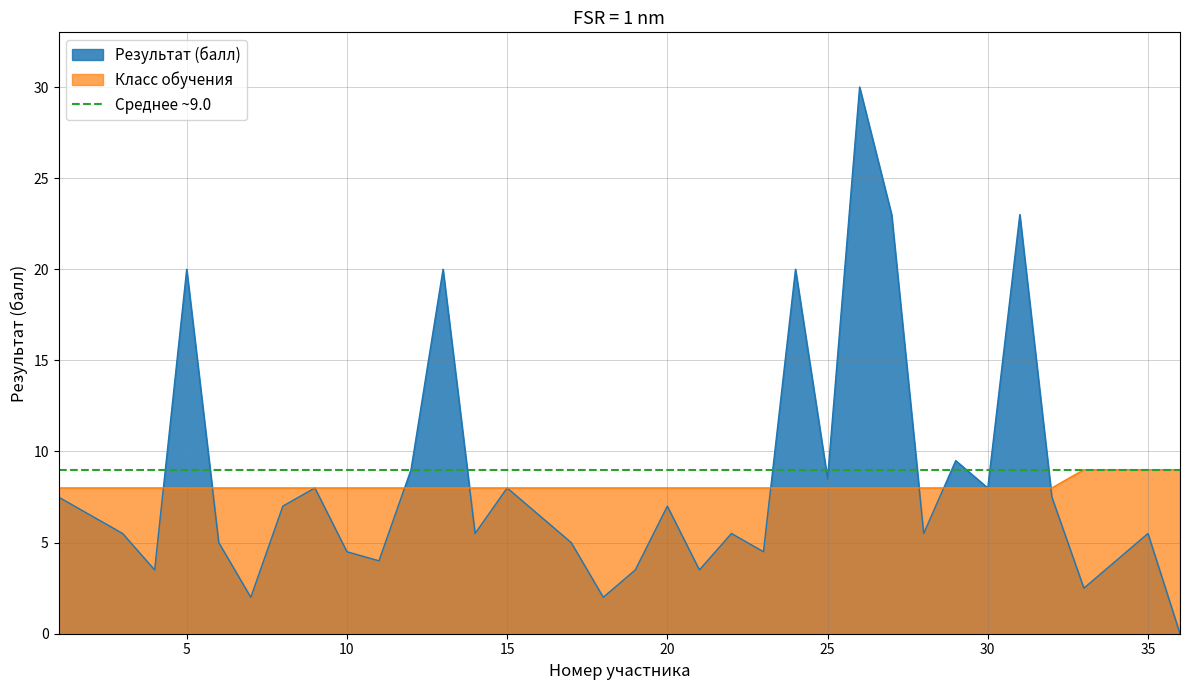

Between 27 and 14, which is larger?

27